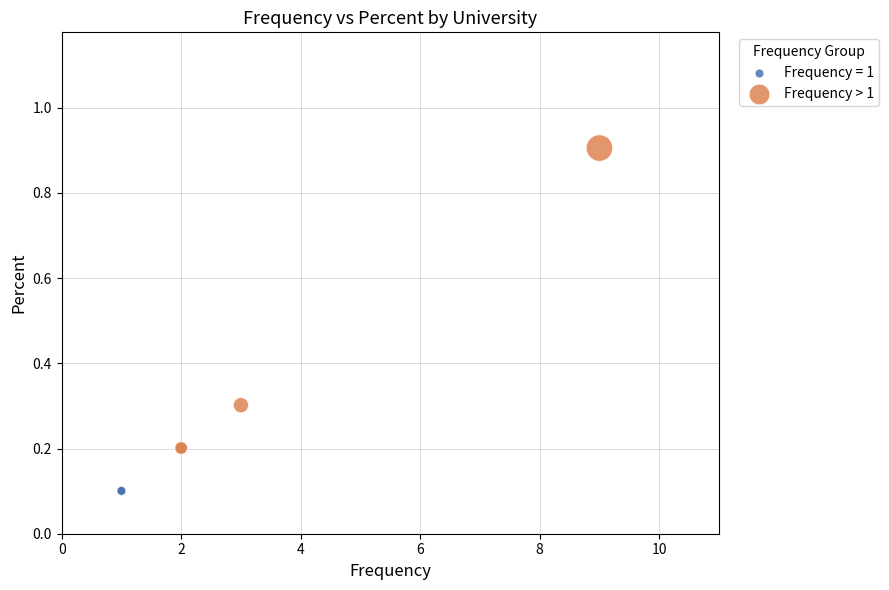

Which series contains the lowest Y value?

Frequency = 1